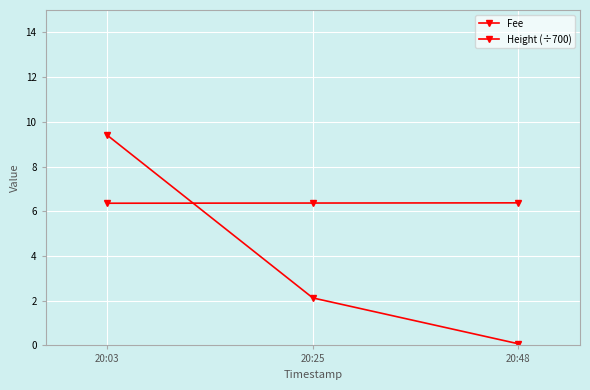

How many lines are shown in the chart?

2